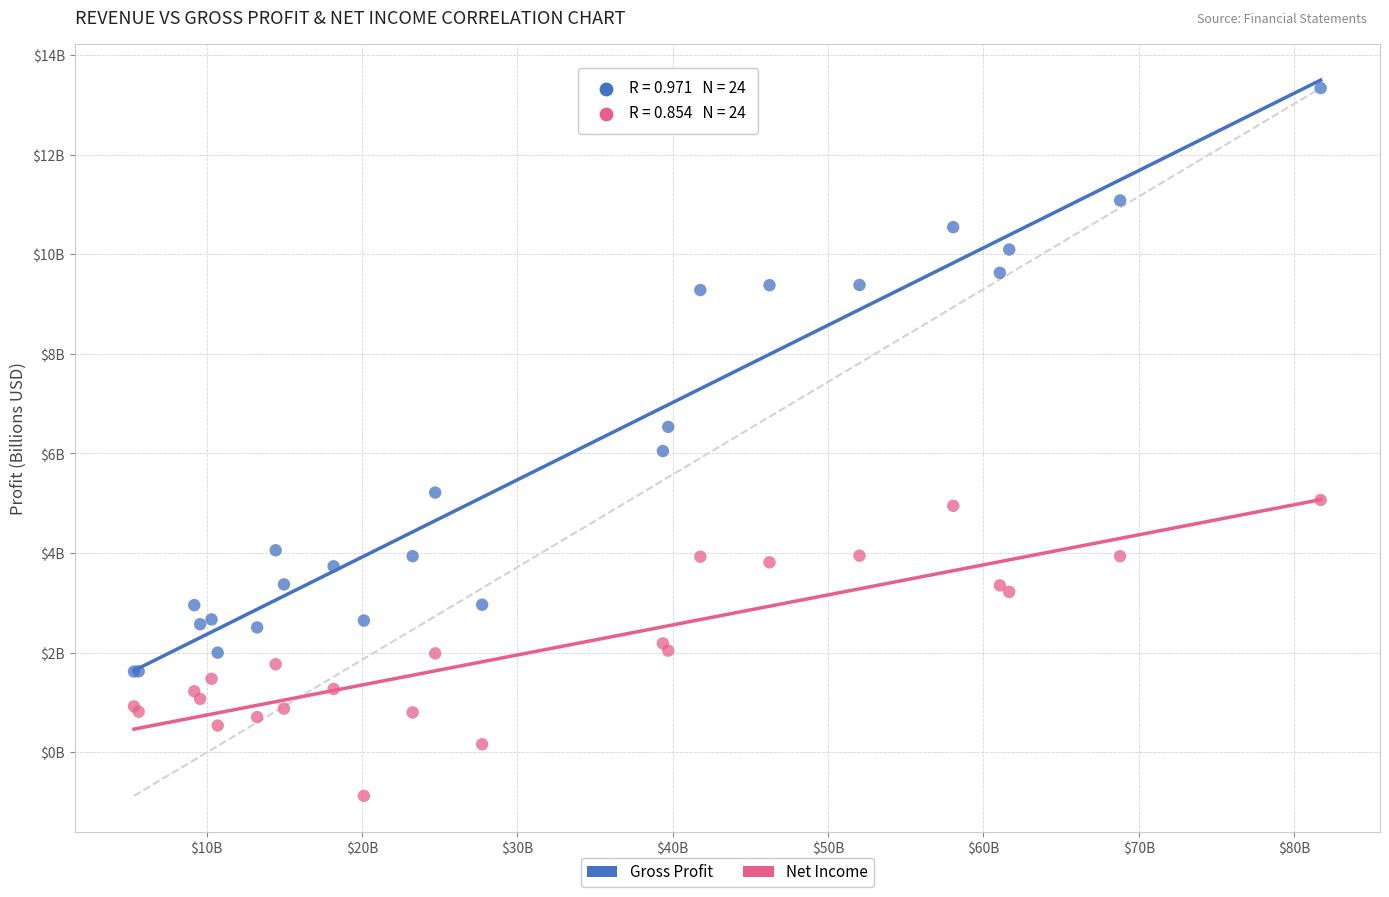

Which series contains the lowest Y value?

Net Income